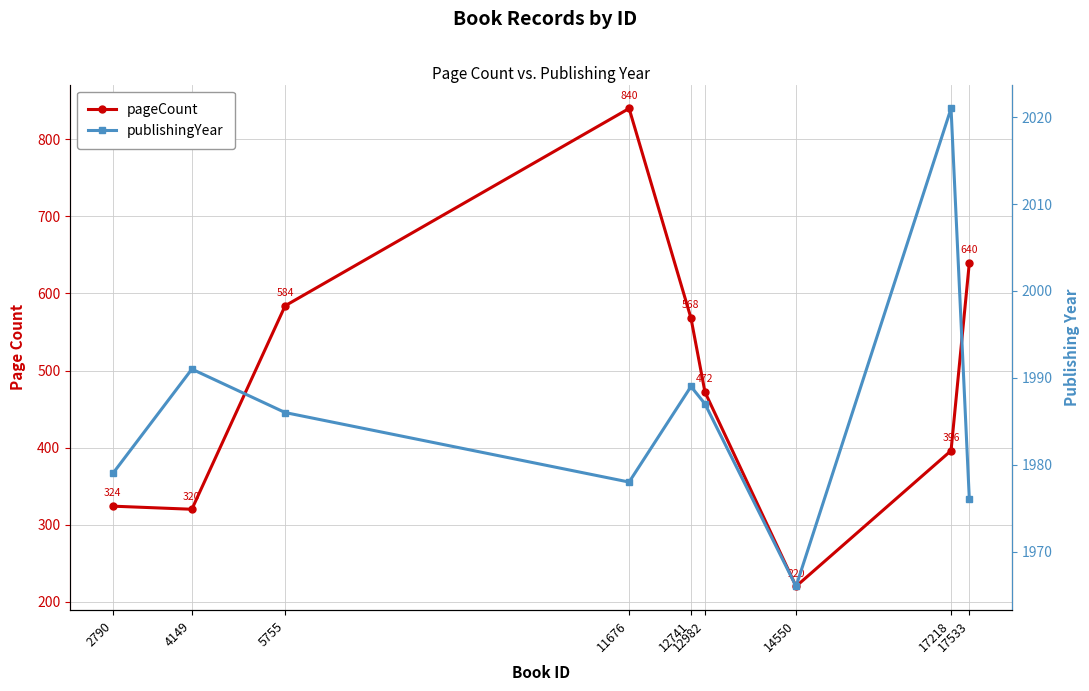

True or false: pageCount has a value of 220 at 14550.

True